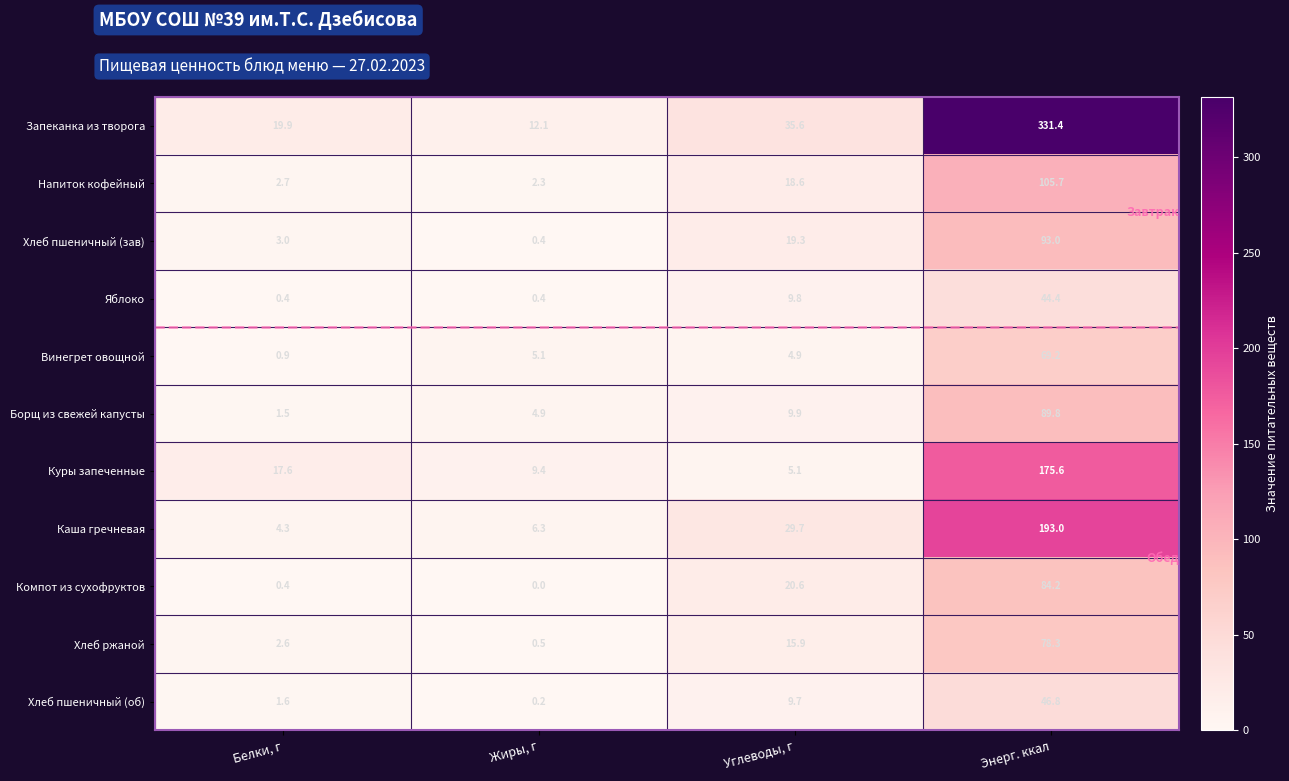

True or false: Хлеб ржаной has a value of 0.7 at Белки, г.

False